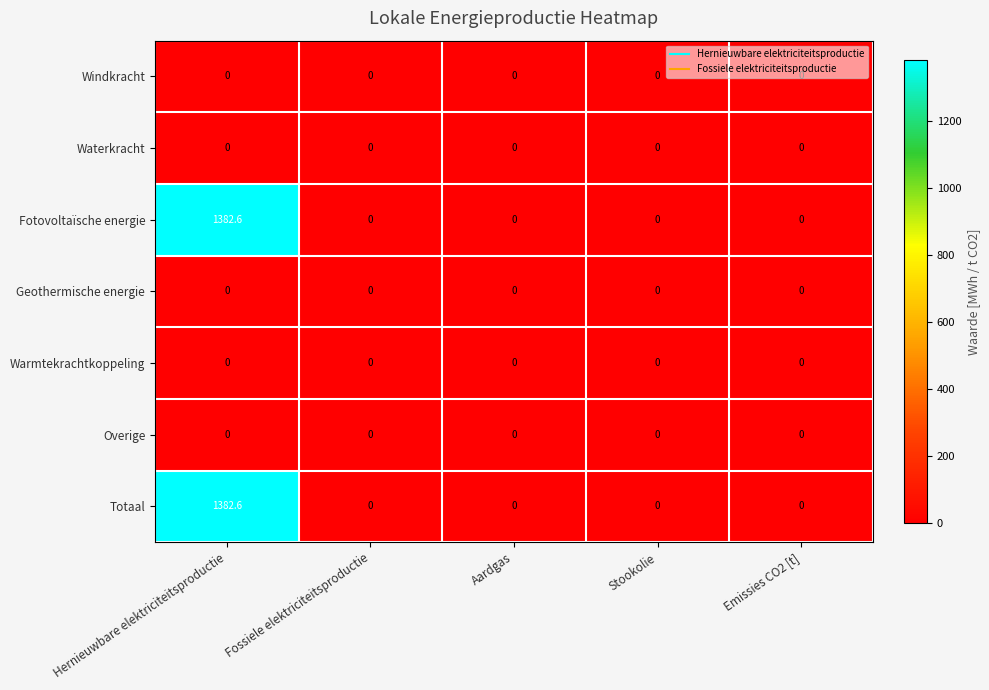

At which category does the chart reach its peak across all series?

Hernieuwbare elektriciteitsproductie